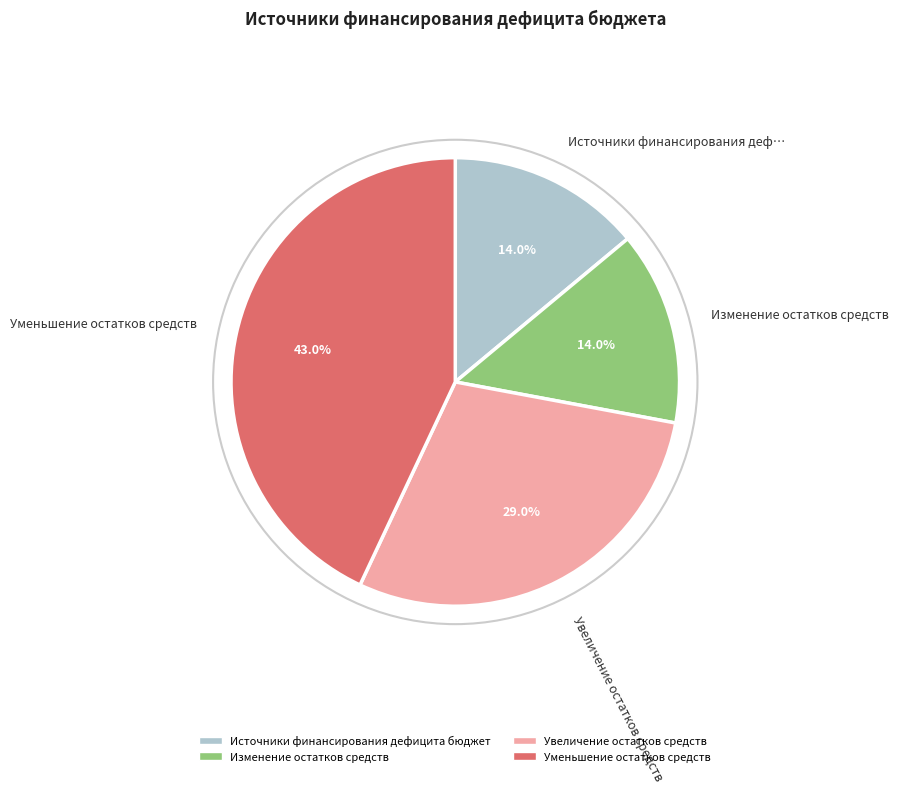

Does any single category account for the majority?

No